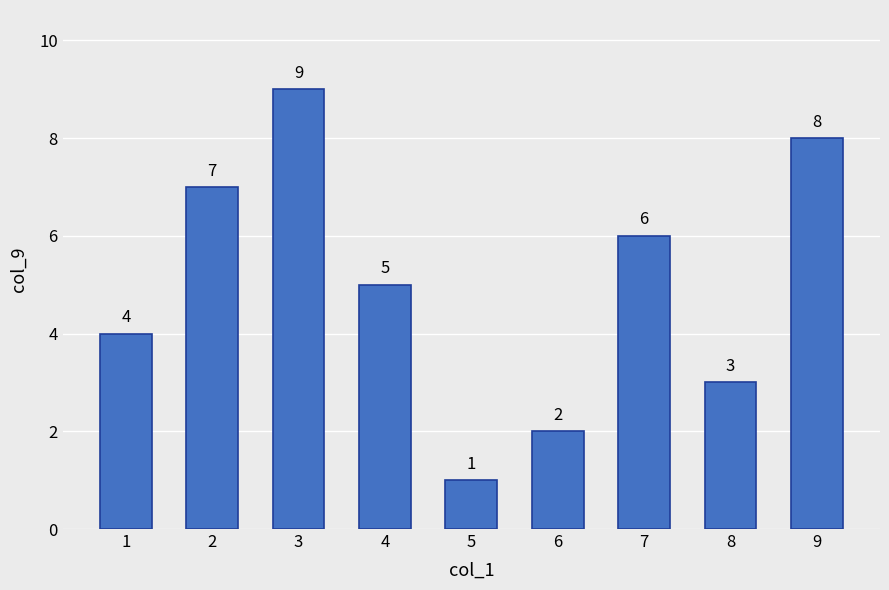

How many bars are there in total?

9